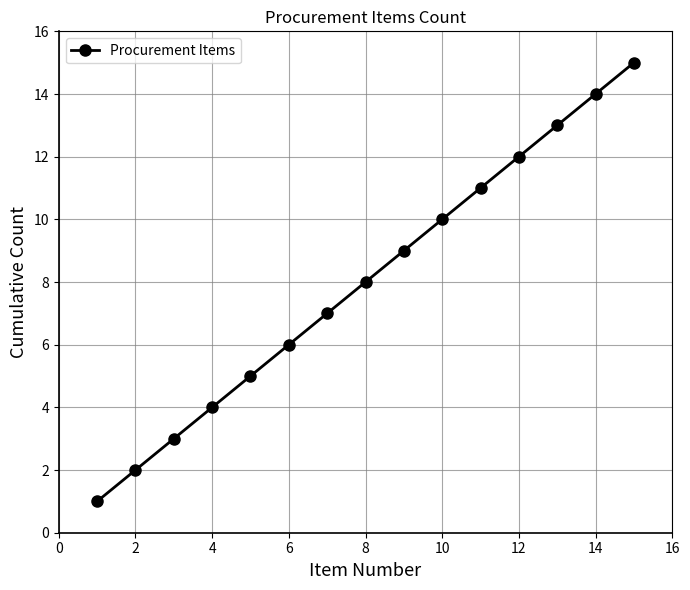

What is the difference between the maximum and minimum values?

14